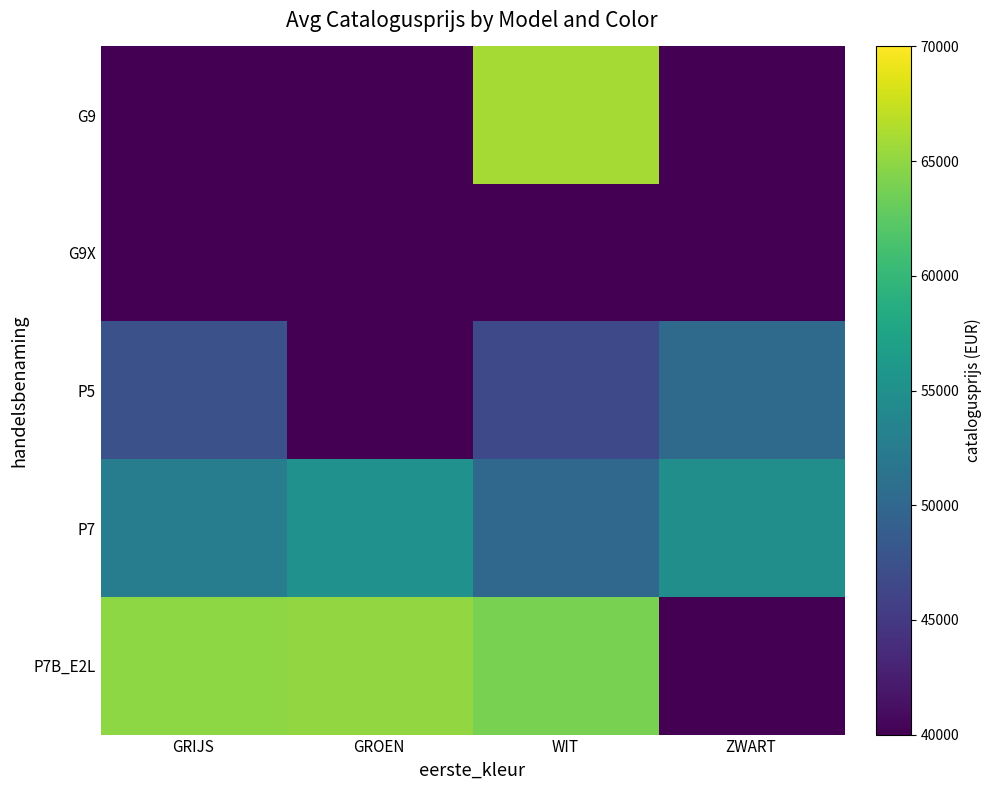

At how many categories does at least one series exceed 22075?

4